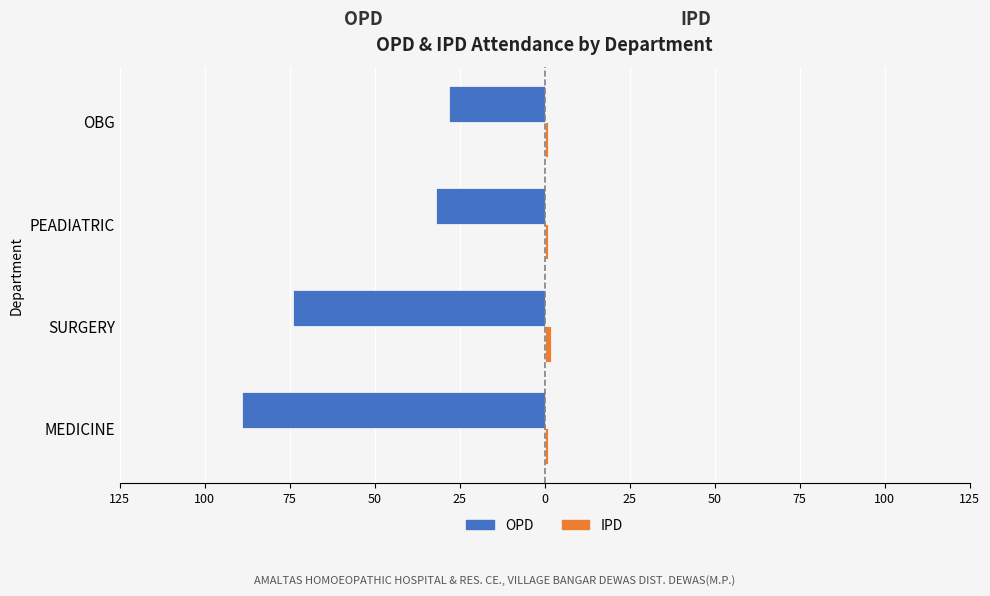

Reading left to right, extract all data points from this chart.

OPD: 125=-89	100=-74	75=-32	50=-28
IPD: 125=1	100=2	75=1	50=1